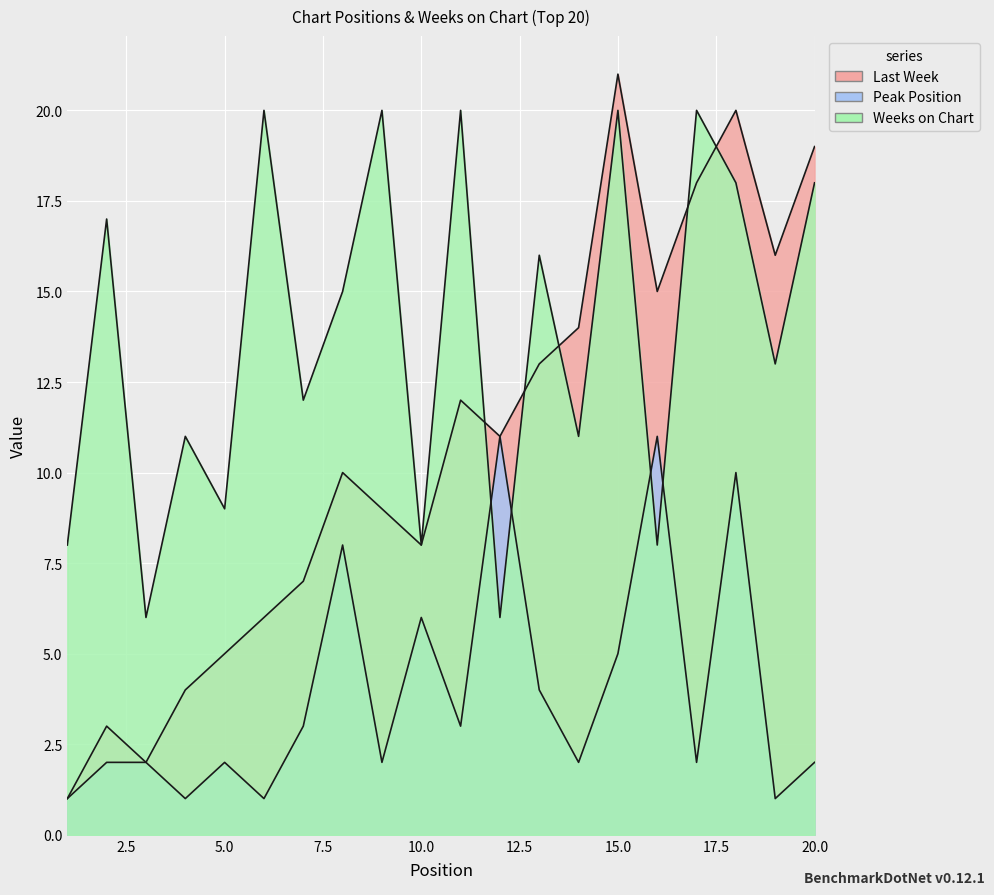

Is it true that Last Week equals 5 at 8?

False